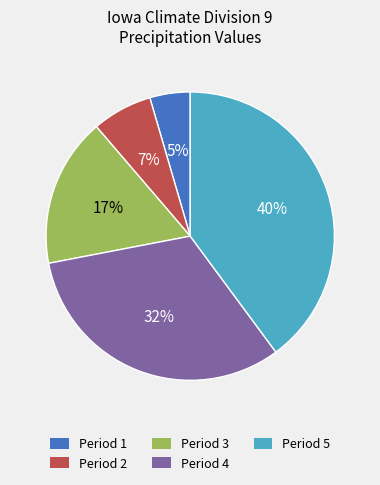

What is the ratio of the value at Period 5 to the value at Period 3?

2.4